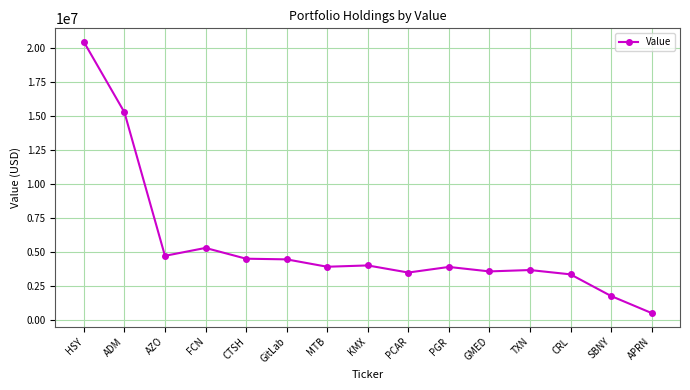

What position from the left is CTSH?

5